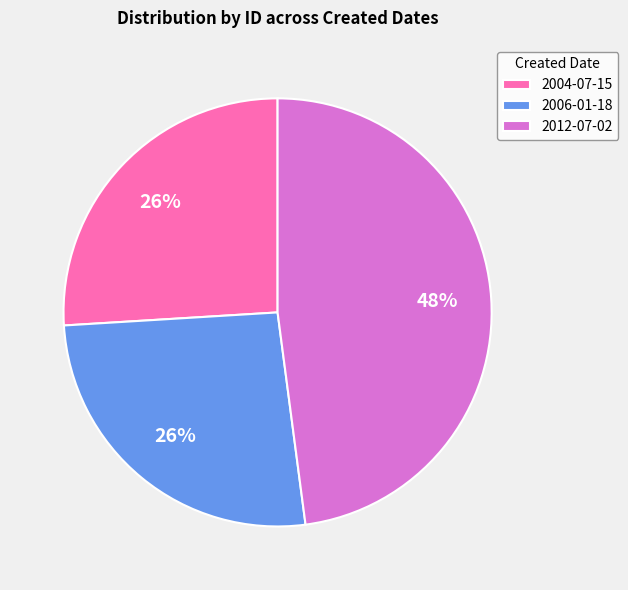

What is the ratio of the value at 2012-07-02 to the value at 2004-07-15?

1.8